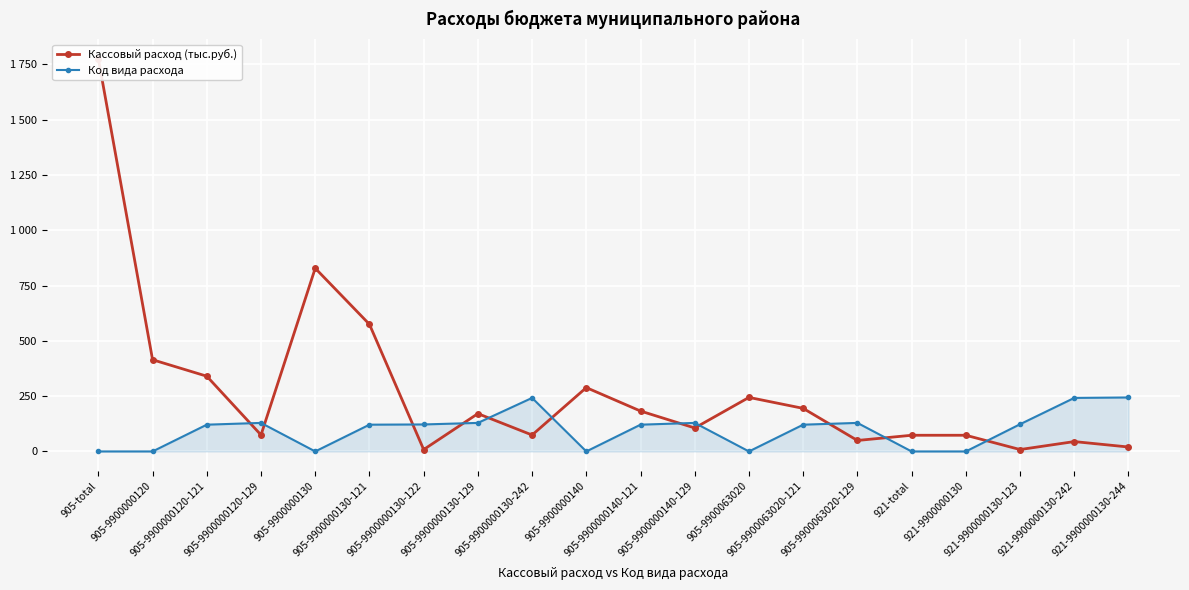

How many intersections are there between Код вида расхода and Кассовый расход (тыс.руб.)?

11